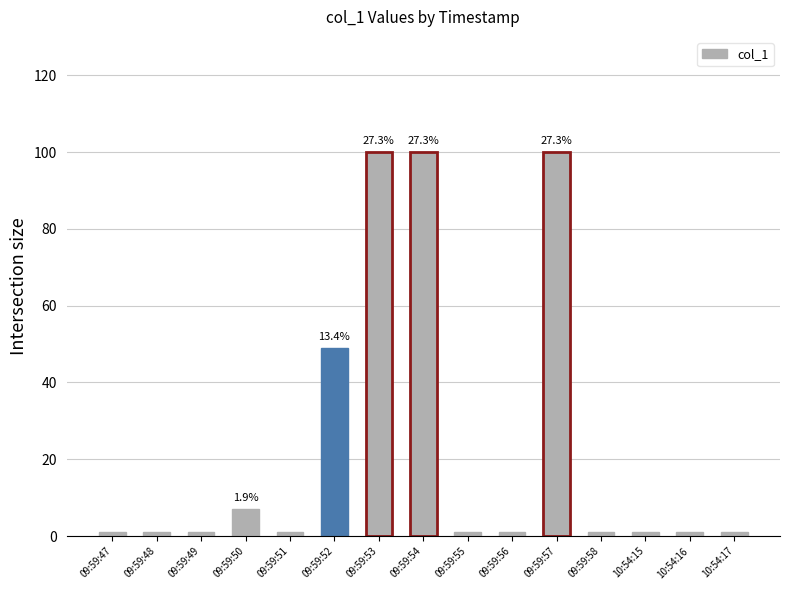

Does the chart contain stacked bars?

No